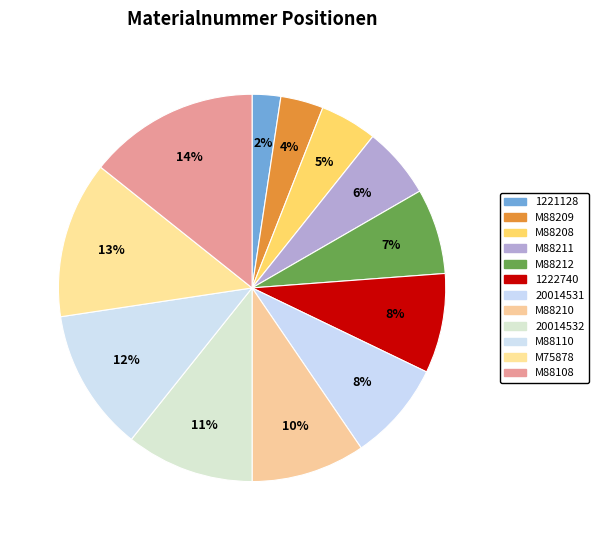

To the nearest percent, what is the difference between the 20014532 and M88110 slice percentages?

1%